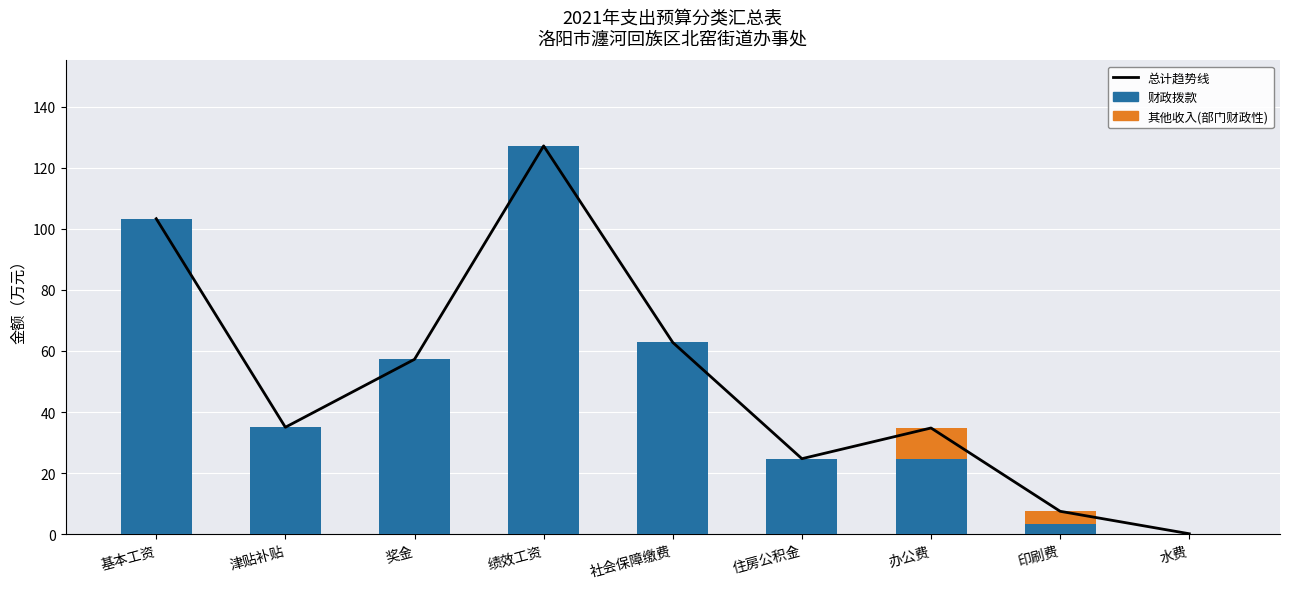

What is the approximate value of 总计趋势线 at 印刷费?

7.5